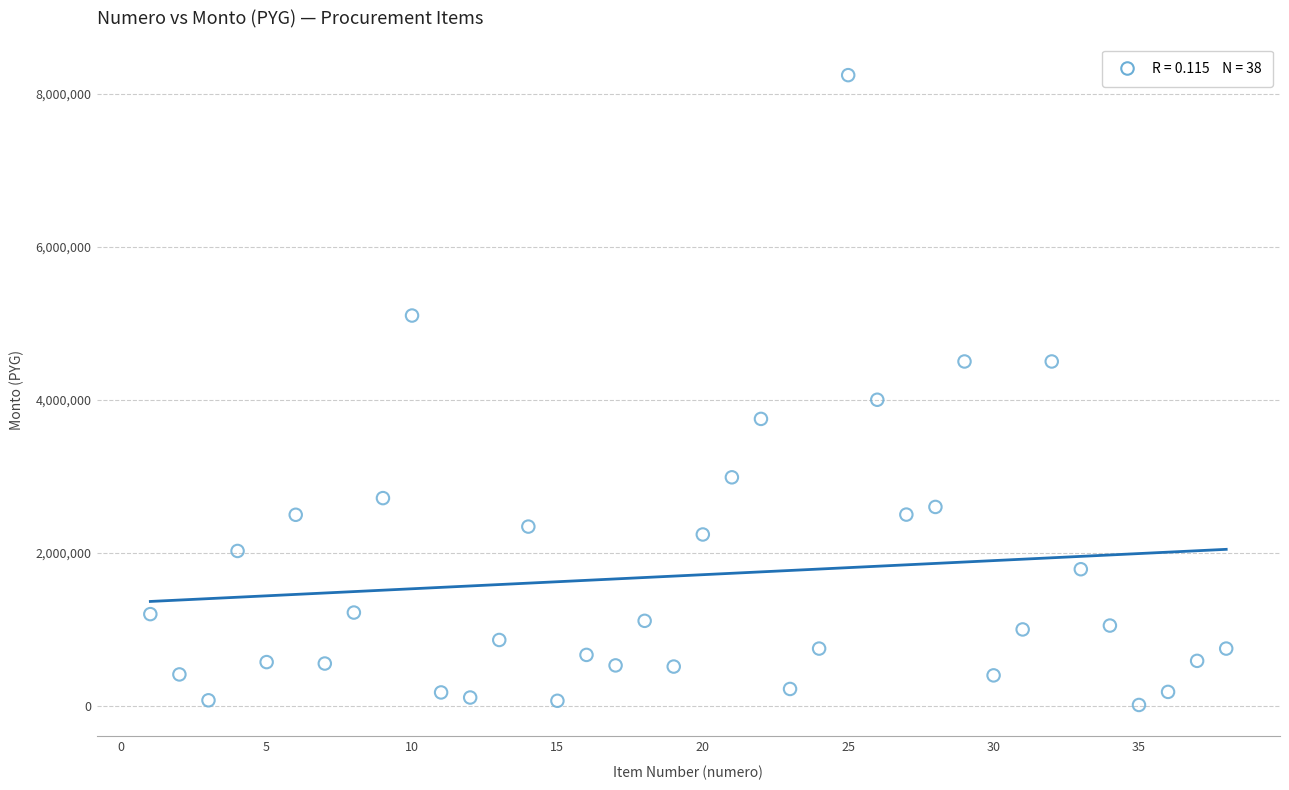

What is the range of X values (max minus min)?

37.0